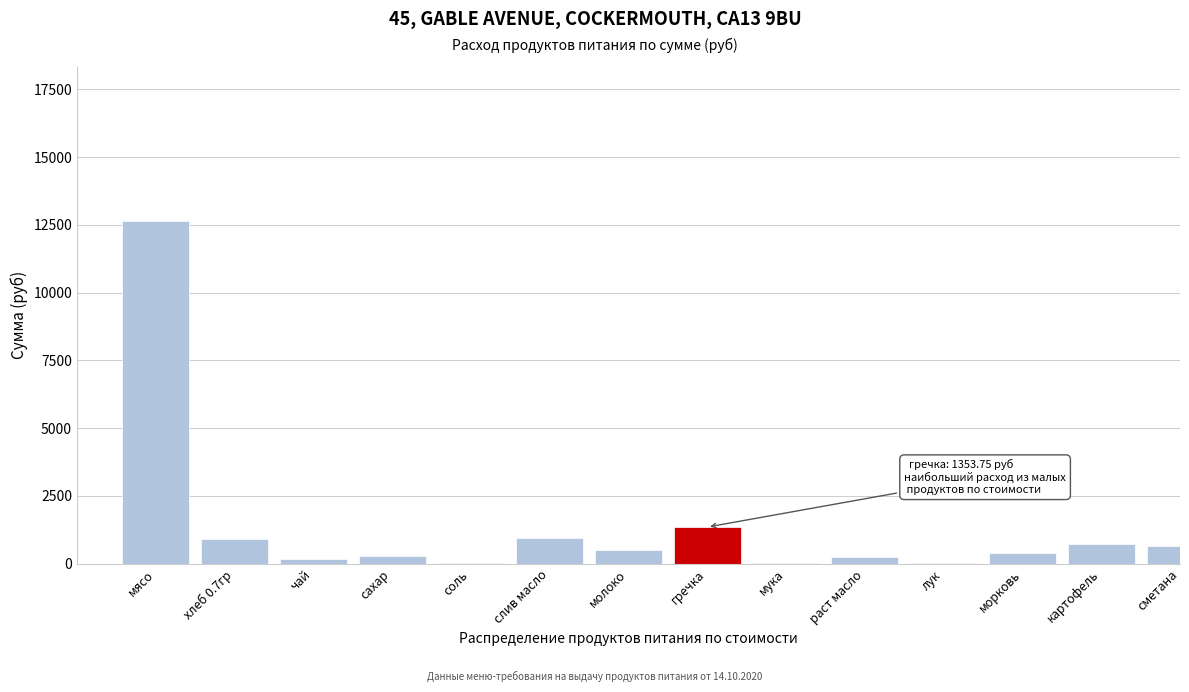

Which label corresponds to the largest value in the chart?

мясо